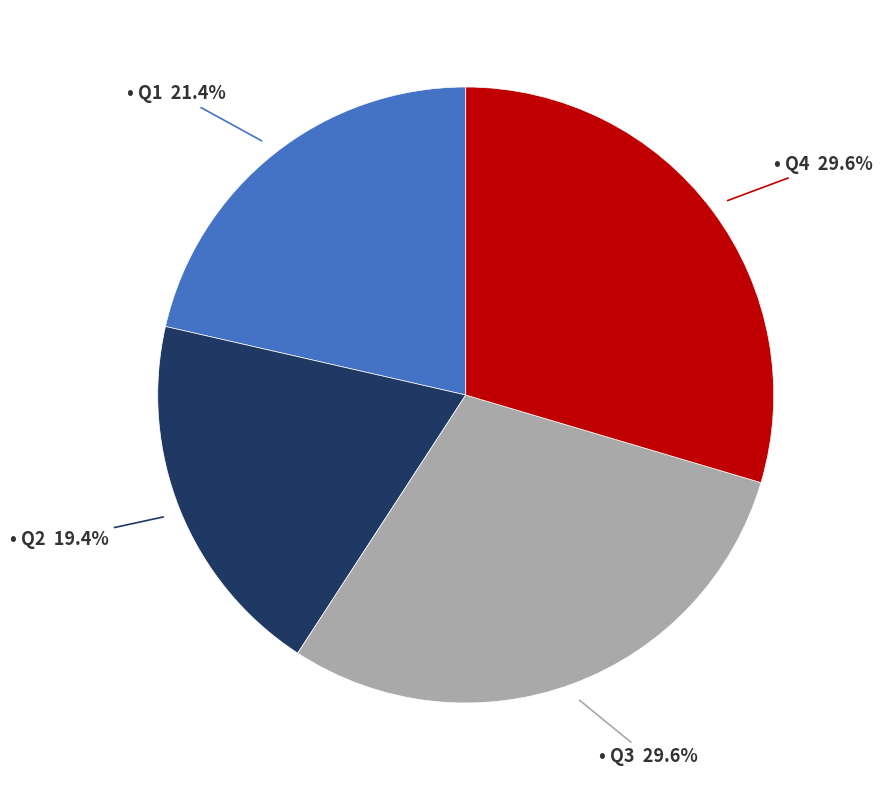

Is there any slice that represents more than half of the pie?

No